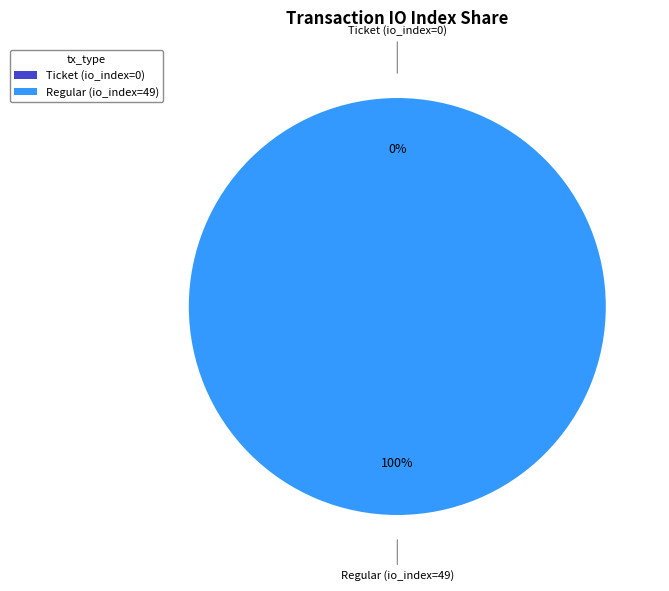

True or false: Ticket (io_index=0) accounts for 10% of the total.

False